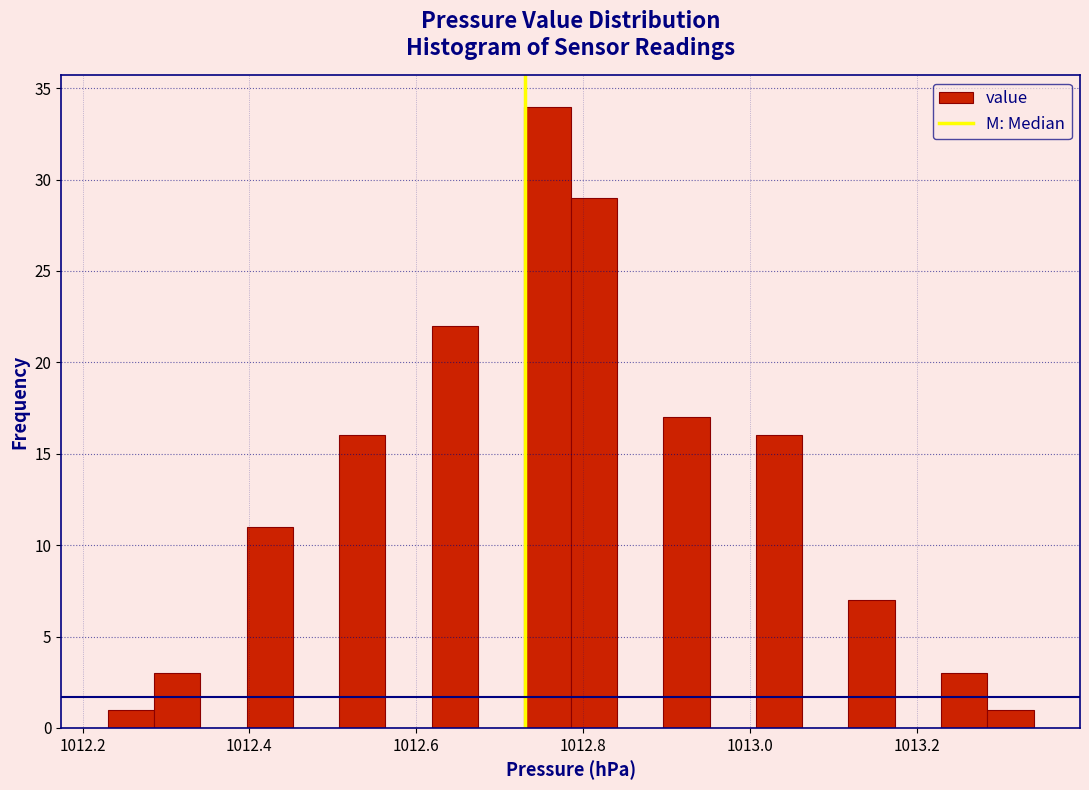

Read against the x-axis, roughly where is the centre of the tallest bar?

1012.76